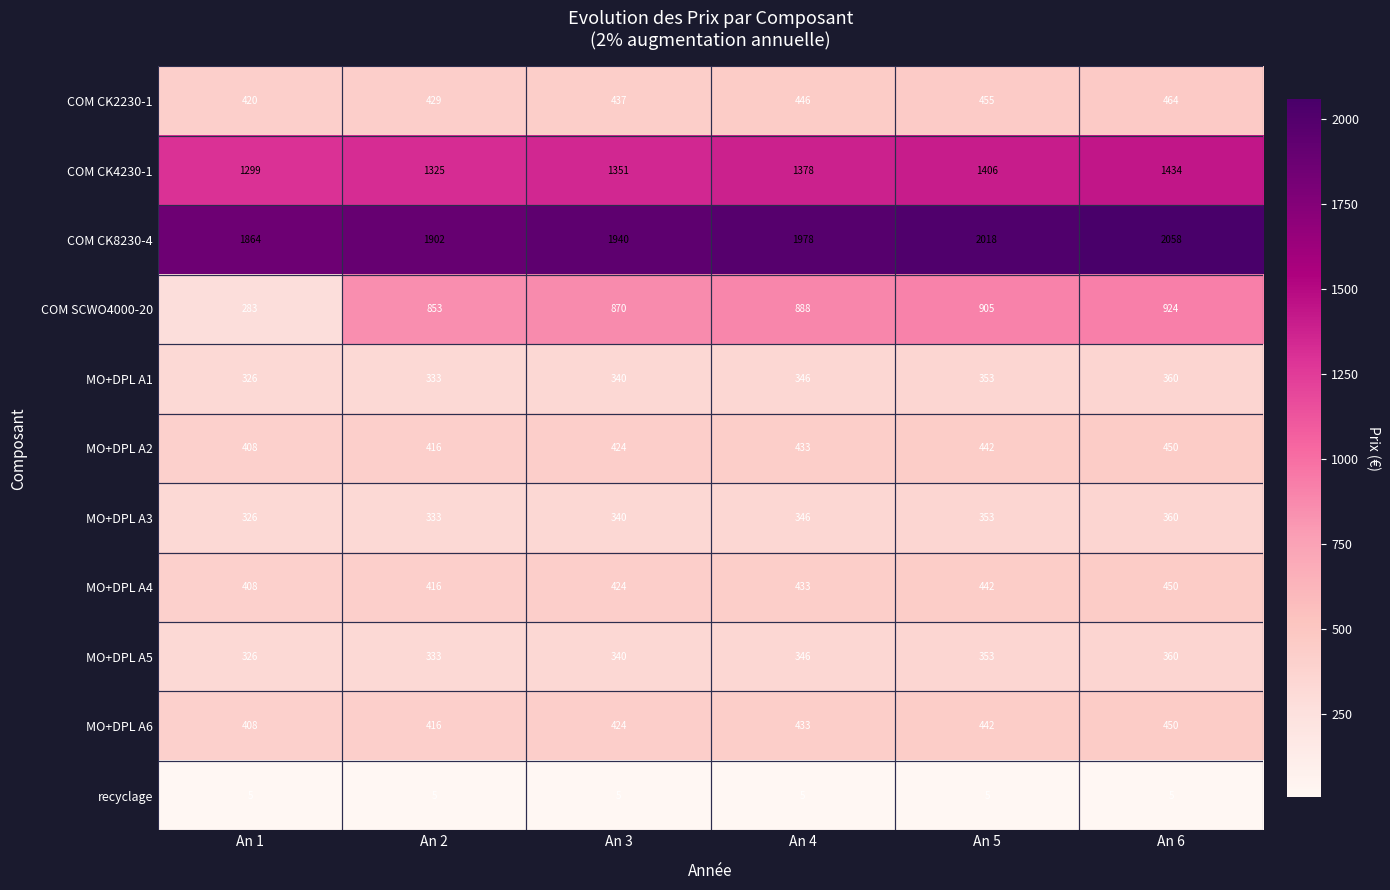

What is the difference between the maximum and minimum values in the COM CK4230-1 series?

135